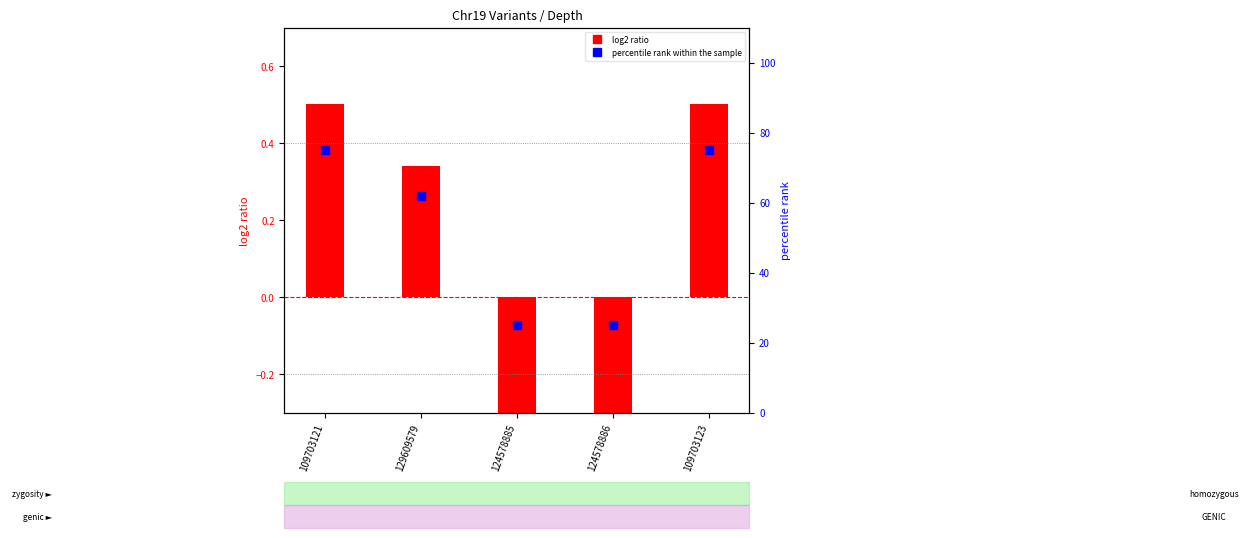

What is the total value across all series at 109703123?

75.5